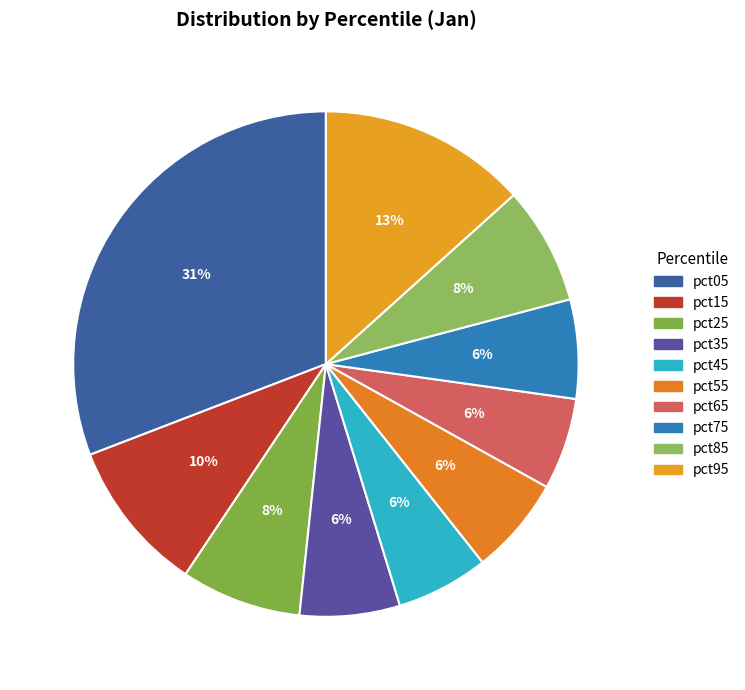

Count the number of slices in the pie.

10